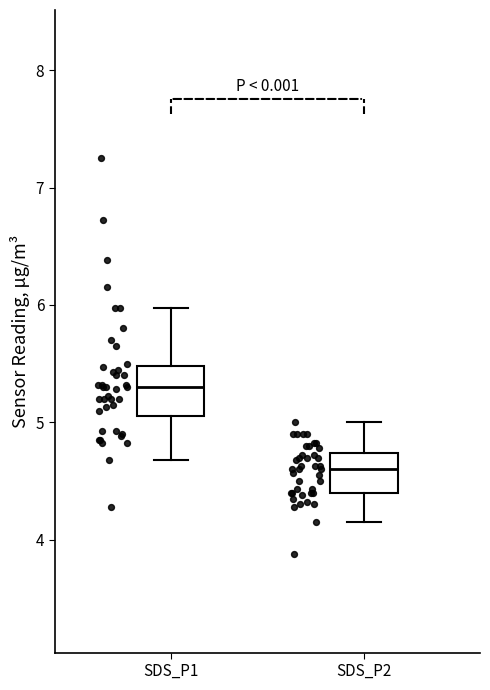

Which box's median line is the lowest?

SDS_P2